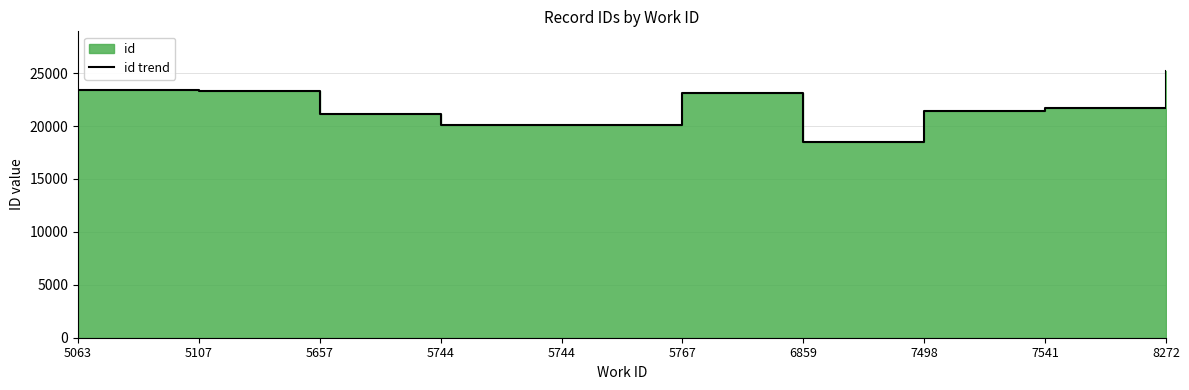

Reading right to left, transcribe all the data shown in this chart.

25173	21698	21396	18454	23140	20127	20115	21152	23303	23440